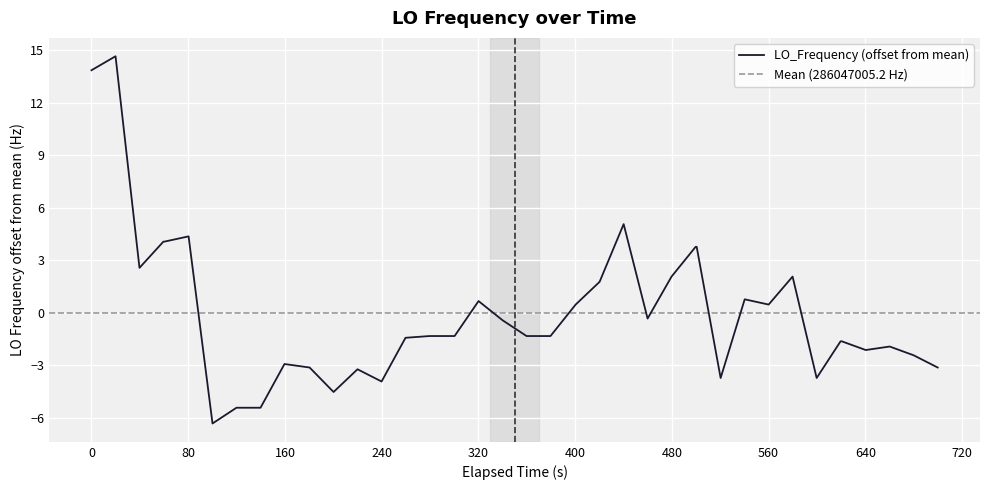

What is the highest value of the LO_Frequency (offset from mean) series?

14.7